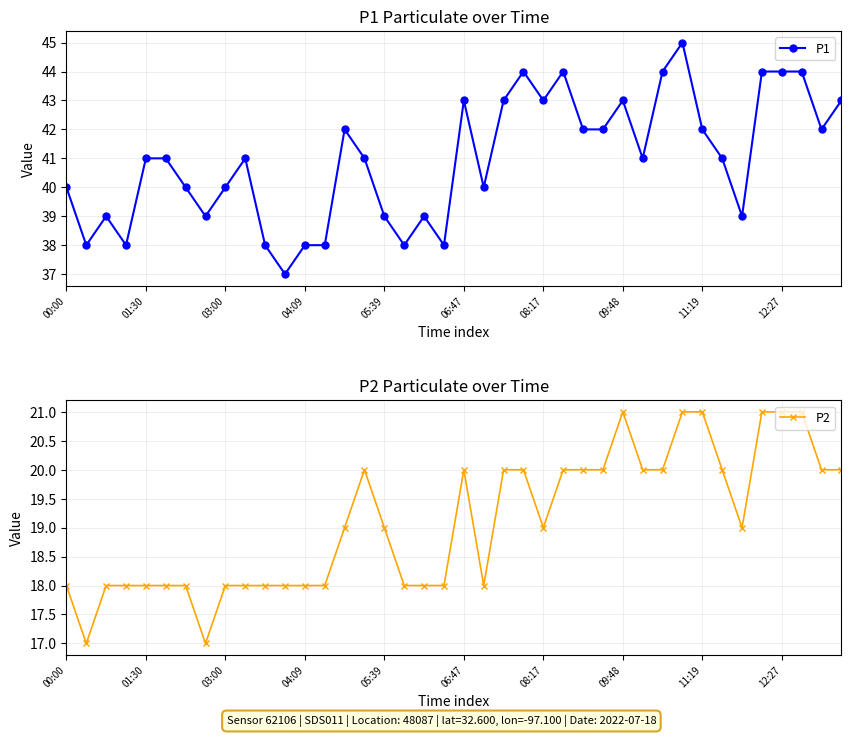

What is the total value across all series at 19?

56